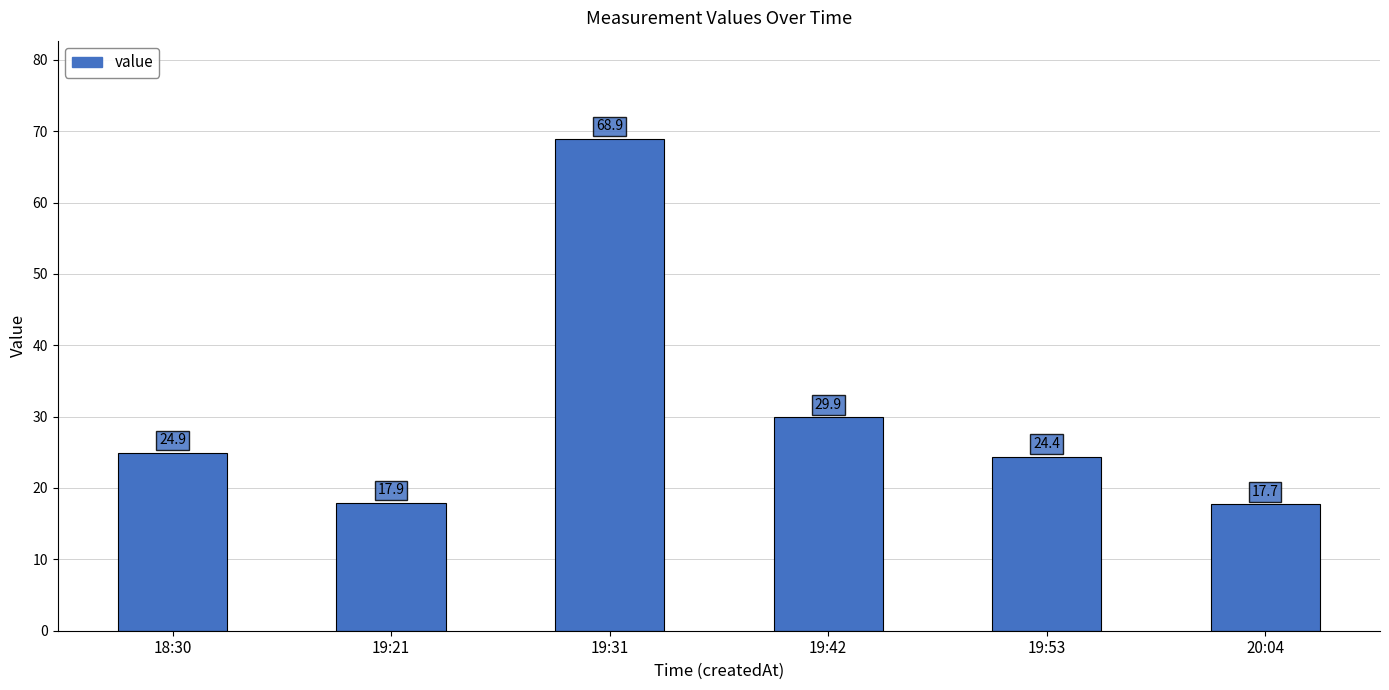

Rank the categories by value from highest to lowest.

19:31, 19:42, 18:30, 19:53, 19:21, 20:04